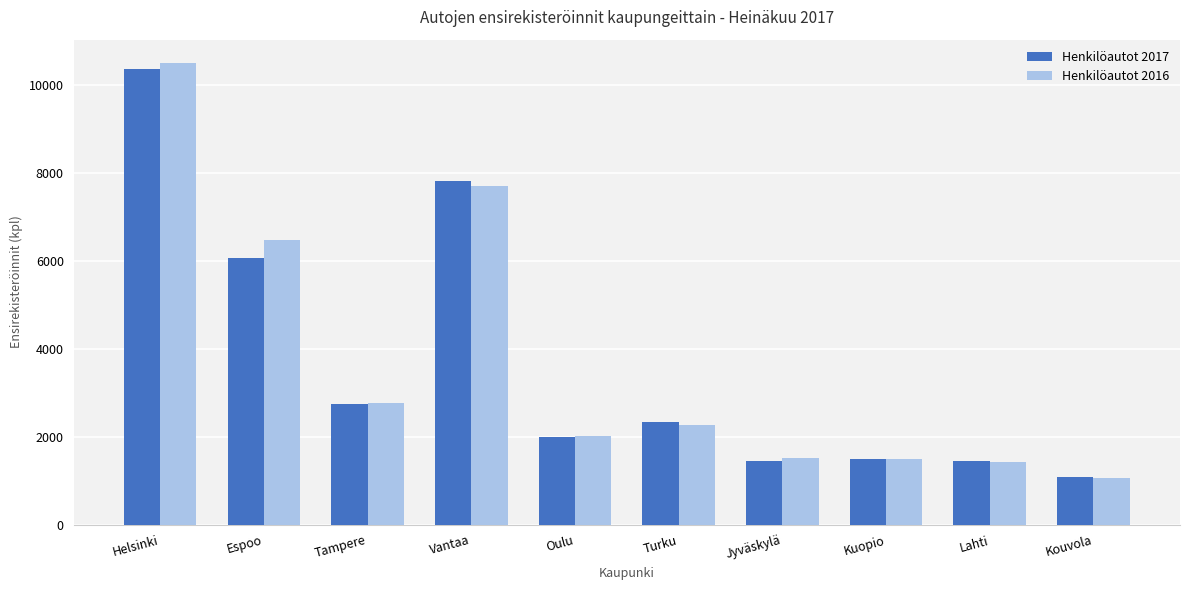

Does the chart contain any negative values?

No